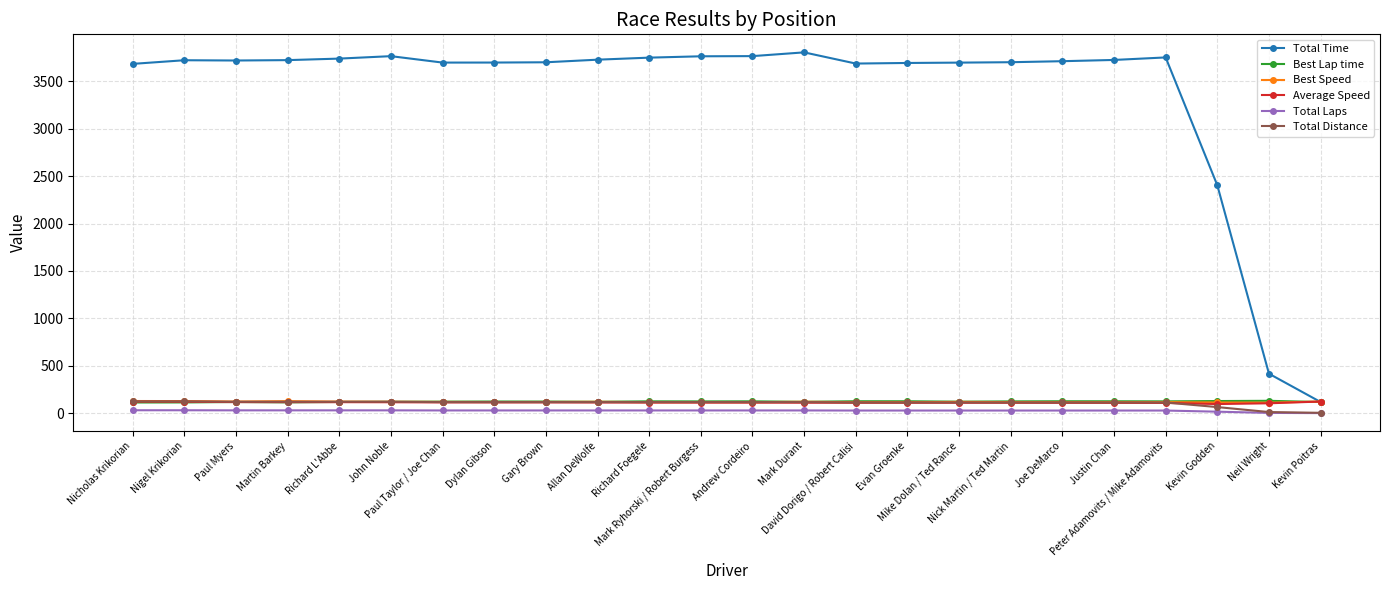

What is the label of the 20th point from the left?

Justin Chan